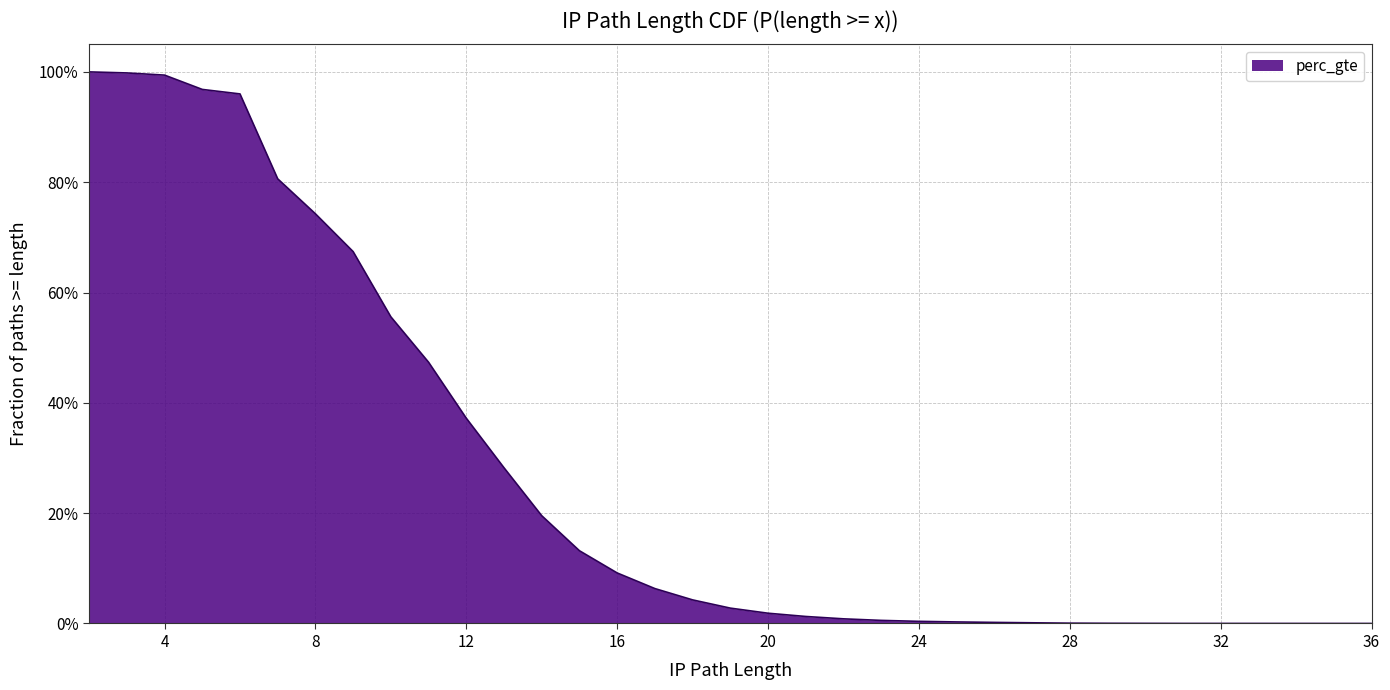

Reading left to right, what are all the values shown in this chart?

1.0	1.0	1.0	1.0	1.0	0.8	0.7	0.7	0.6	0.5	0.4	0.3	0.2	0.1	0.1	0.1	0.0	0.0	0.0	0.0	0.0	0.0	0.0	0.0	0.0	0.0	0.0	0.0	0.0	0.0	0.0	0.0	0.0	0.0